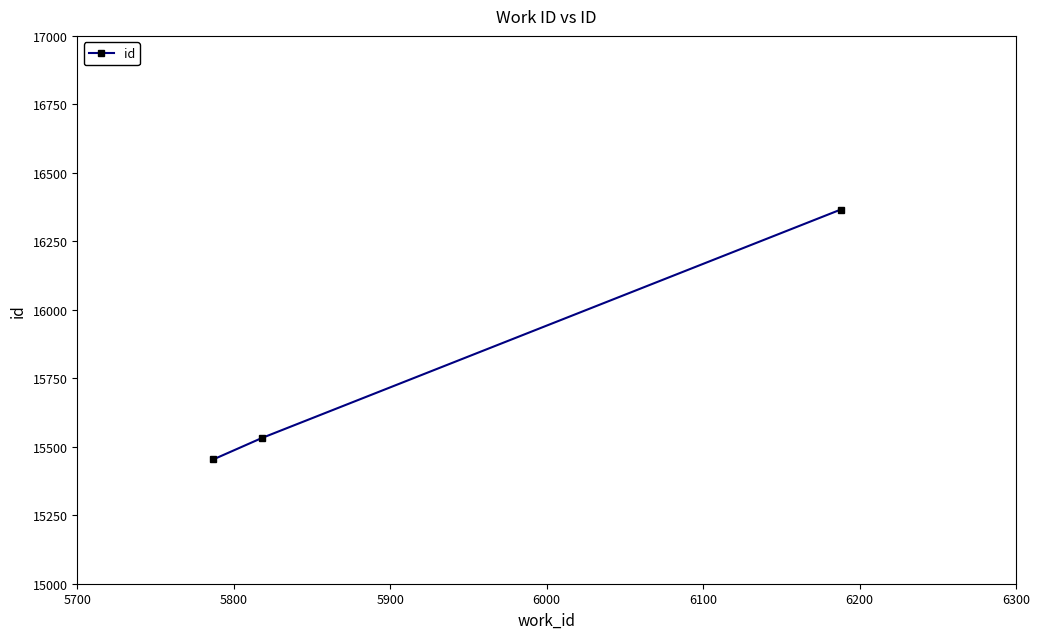

What is the value of the 1st point from the left?

15454